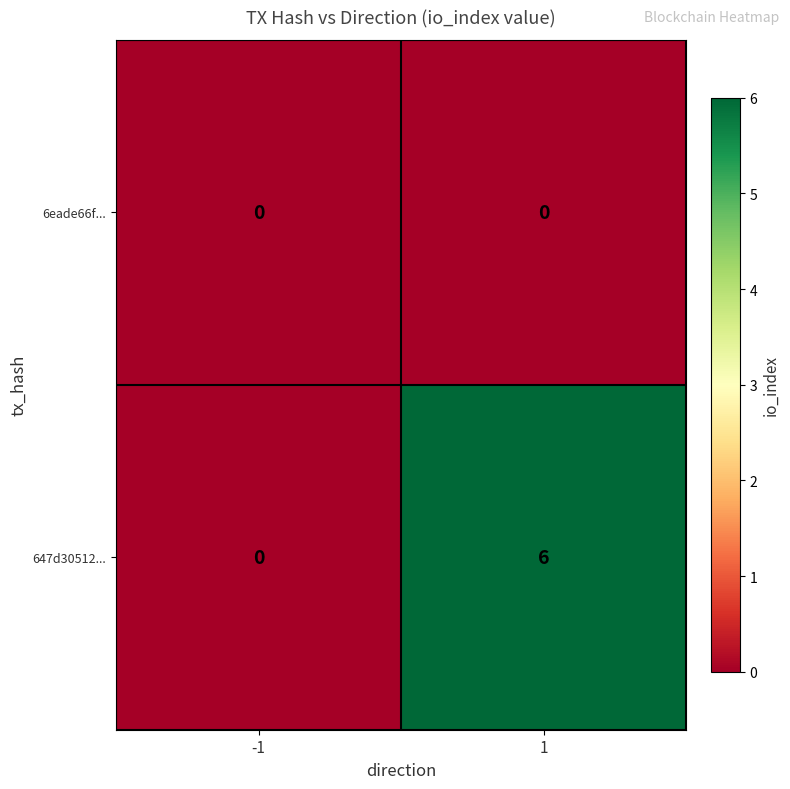

What is the maximum value shown in the chart?

6